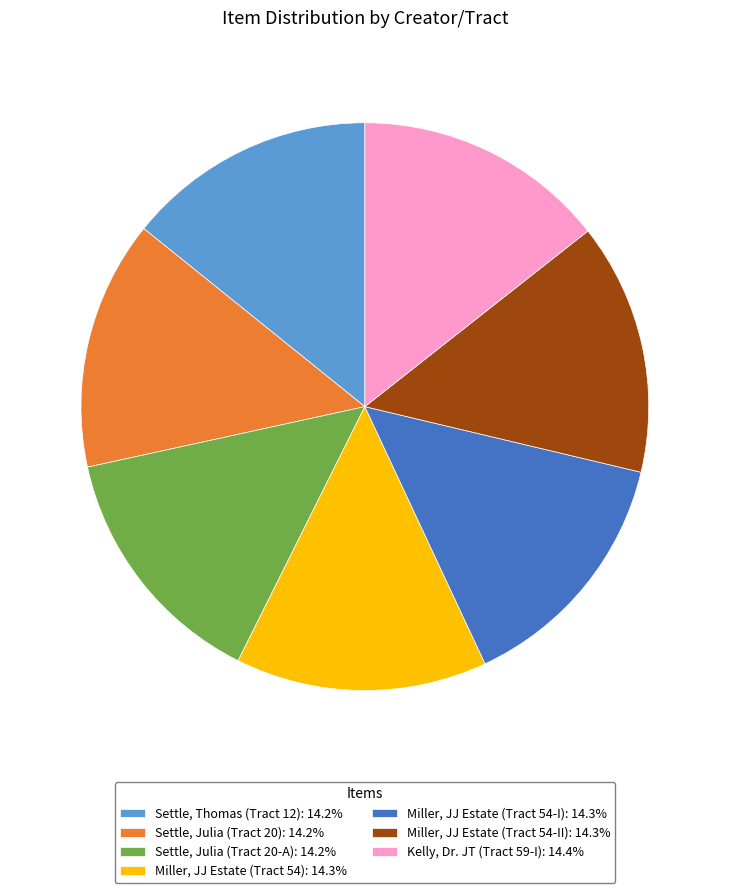

Is there any slice that represents more than half of the pie?

No